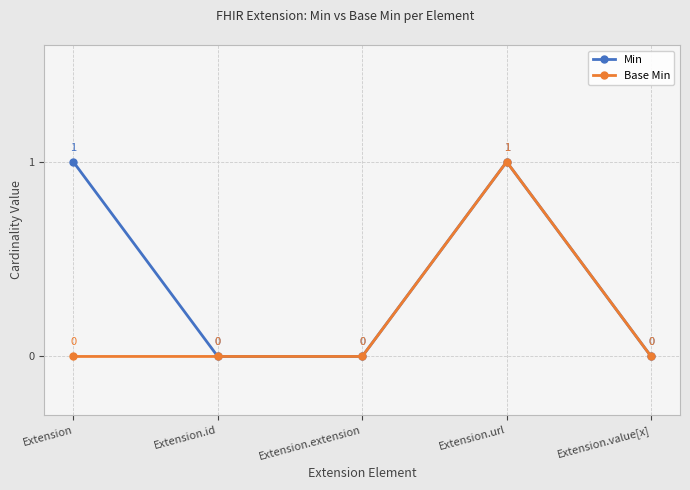

List the series in order of their overall mean, highest first.

Min, Base Min